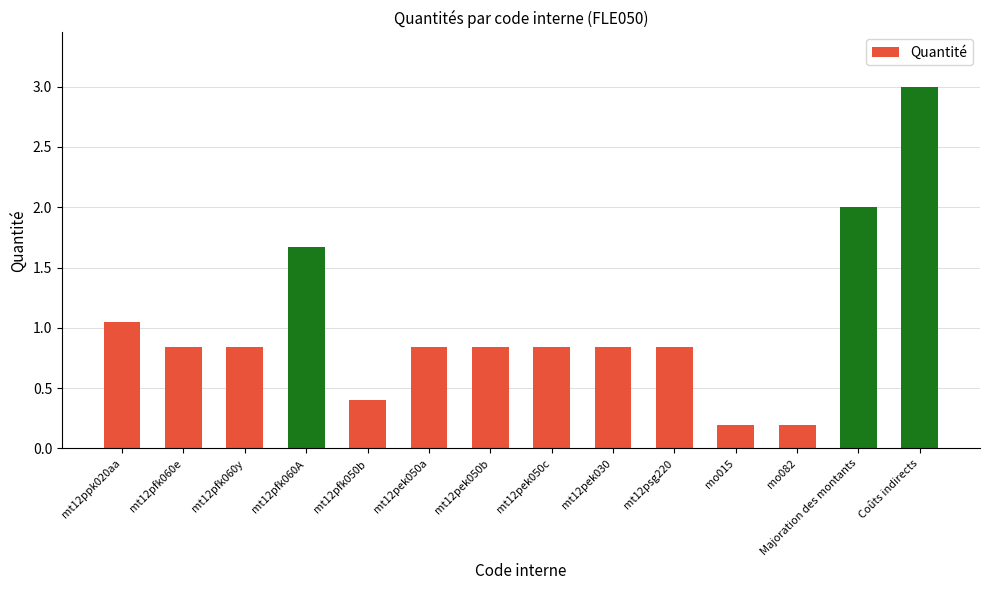

Where is the data nearest to the value 1?

mt12ppk020aa